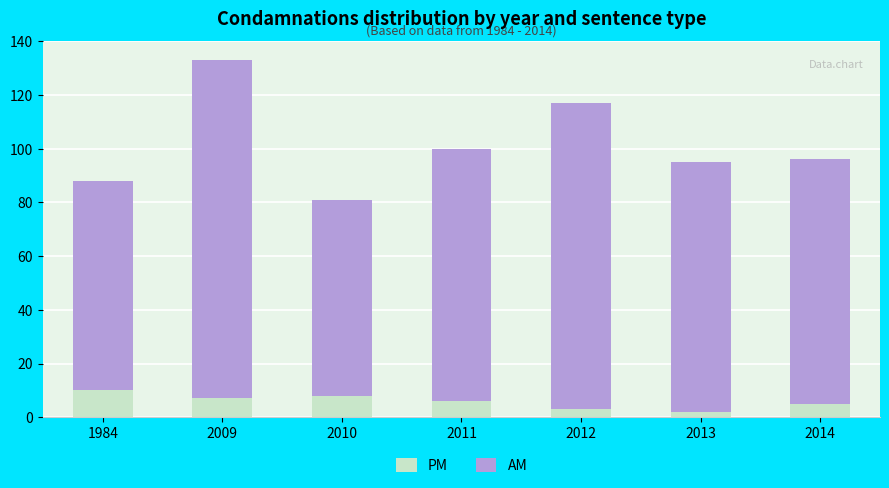

What are all the series names shown in the legend?

PM, AM